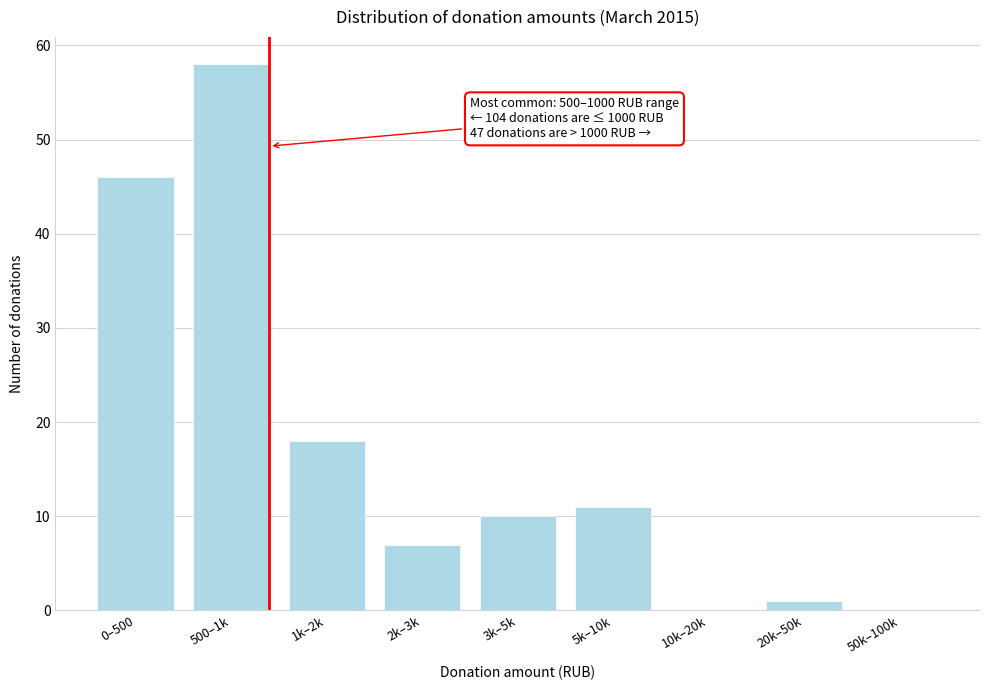

Reading left to right, transcribe all the data shown in this chart.

0–500=46	500–1k=58	1k–2k=18	2k–3k=7	3k–5k=10	5k–10k=11	10k–20k=0	20k–50k=1	50k–100k=0